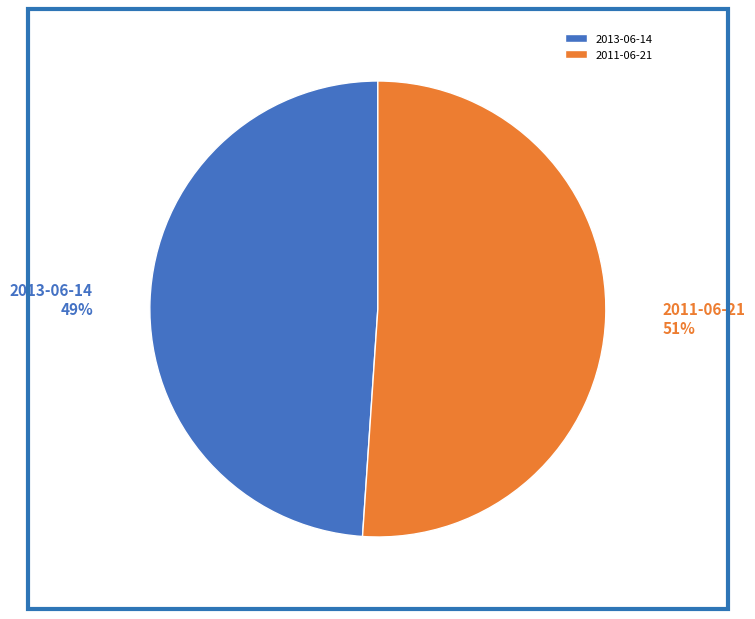

Which has a higher value, 2011-06-21 or 2013-06-14?

2011-06-21